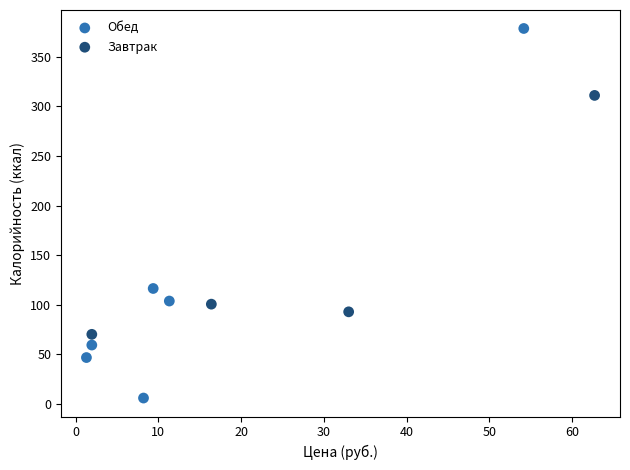

Which series has the largest Y range (max minus min)?

Обед